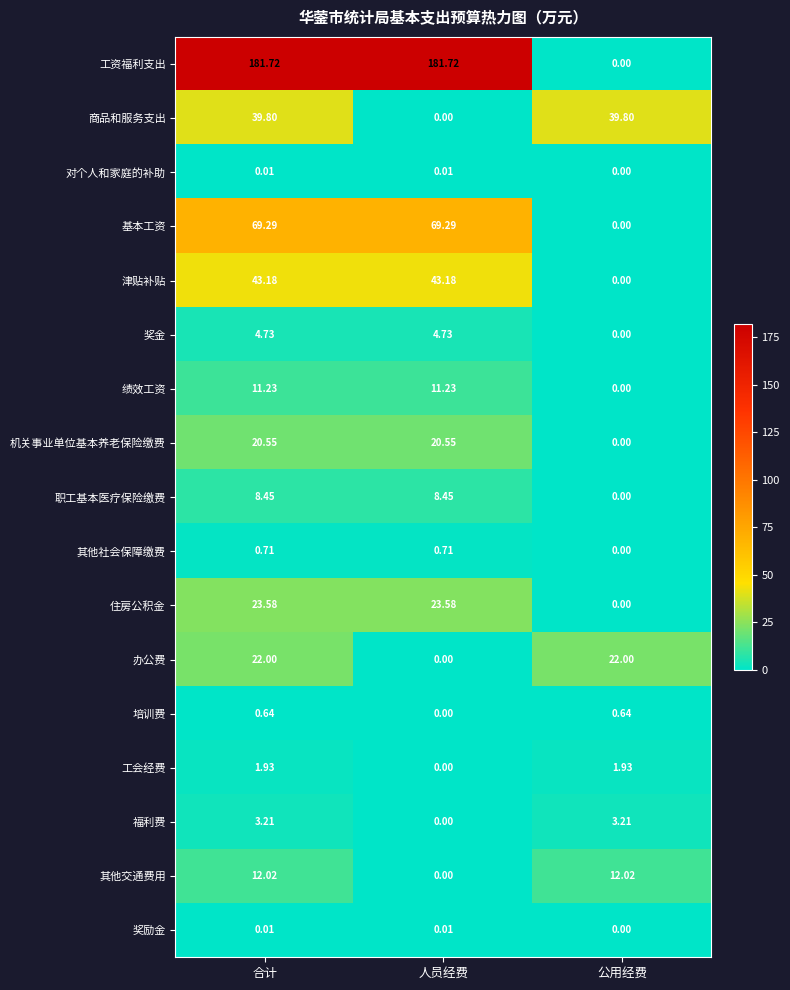

What is the total value across all series at 人员经费?

363.5